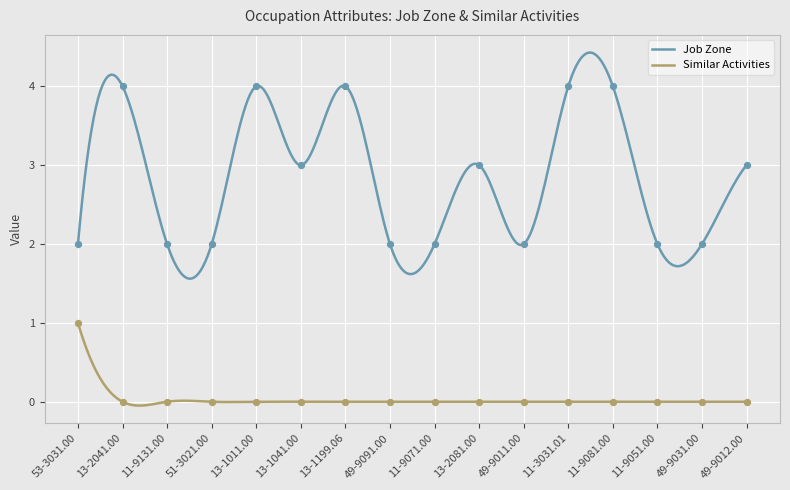

Which series has the largest Y range (max minus min)?

Job Zone